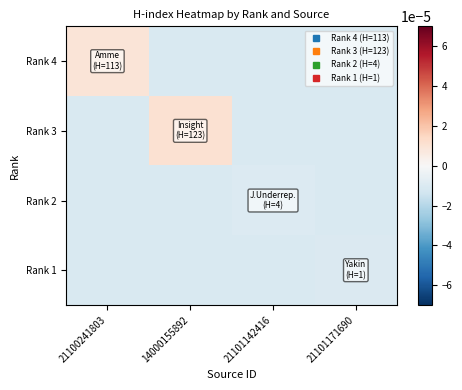

Reading left to right, list all the values displayed in this chart.

Rank 4: 21100241803=0.0	14000155892=-0.0	21101142416=-0.0	21101171690=-0.0
Rank 3: 21100241803=-0.0	14000155892=0.0	21101142416=-0.0	21101171690=-0.0
Rank 2: 21100241803=-0.0	14000155892=-0.0	21101142416=-0.0	21101171690=-0.0
Rank 1: 21100241803=-0.0	14000155892=-0.0	21101142416=-0.0	21101171690=-0.0